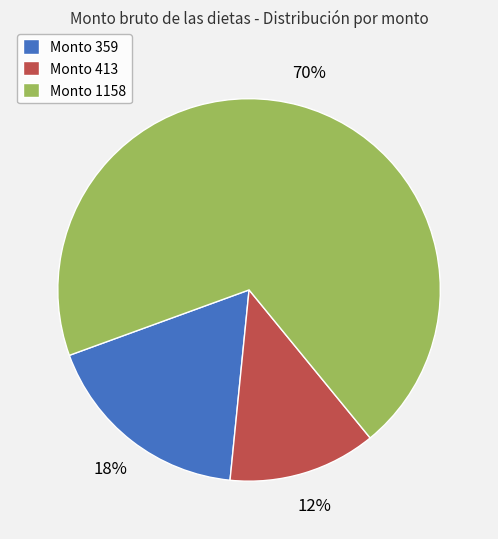

Which category has the biggest portion of the pie?

Monto 1158